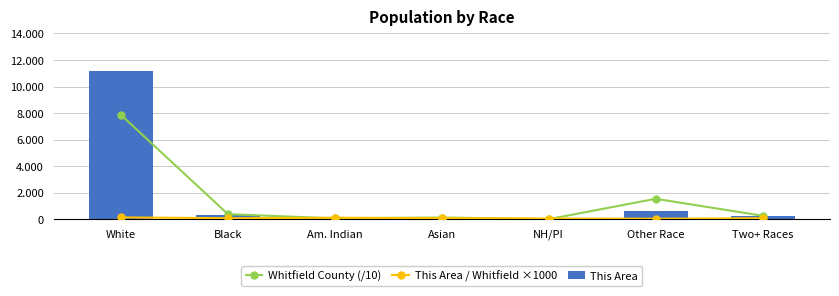

How many groups of bars are there?

7